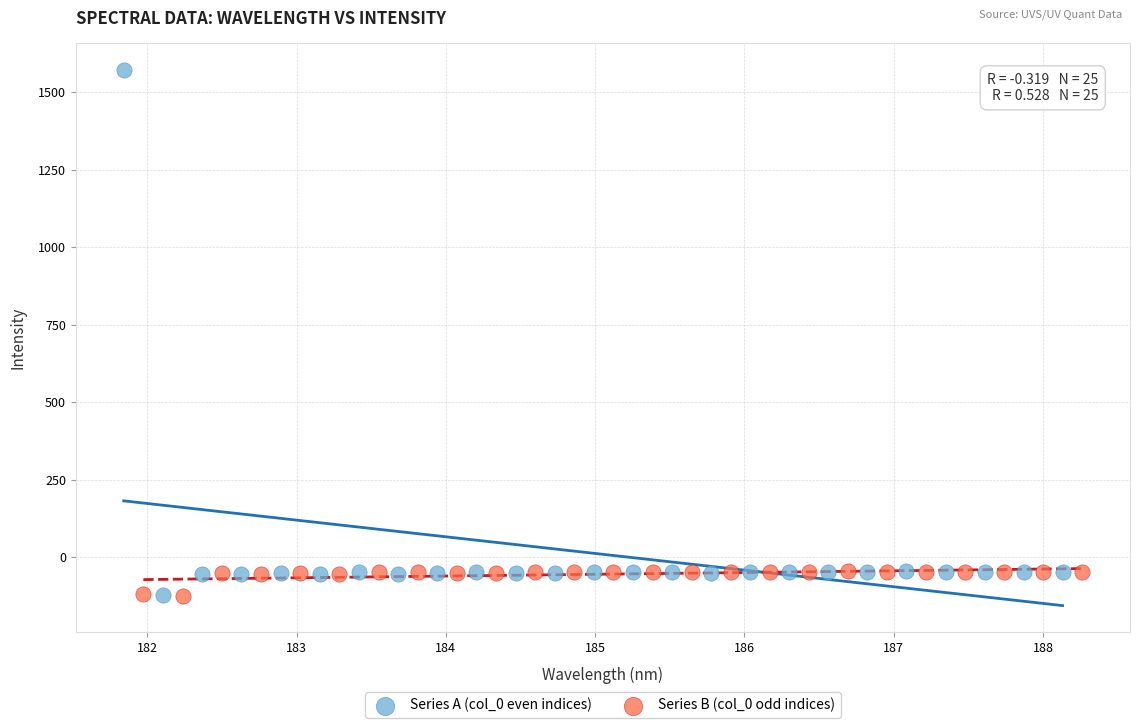

What are all the series names shown in the legend?

Series A (col_0 even indices), Series B (col_0 odd indices)